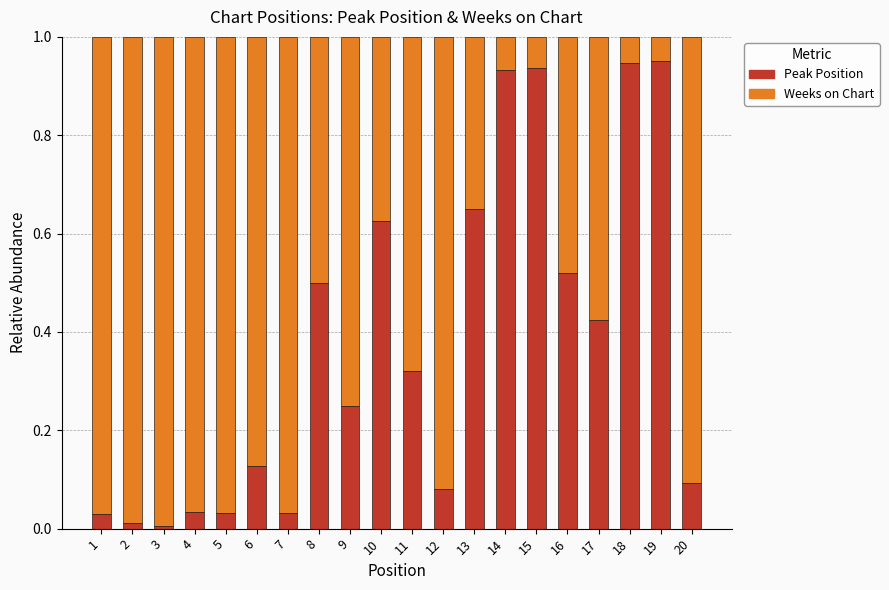

What is the sum of all Peak Position values?

7.5